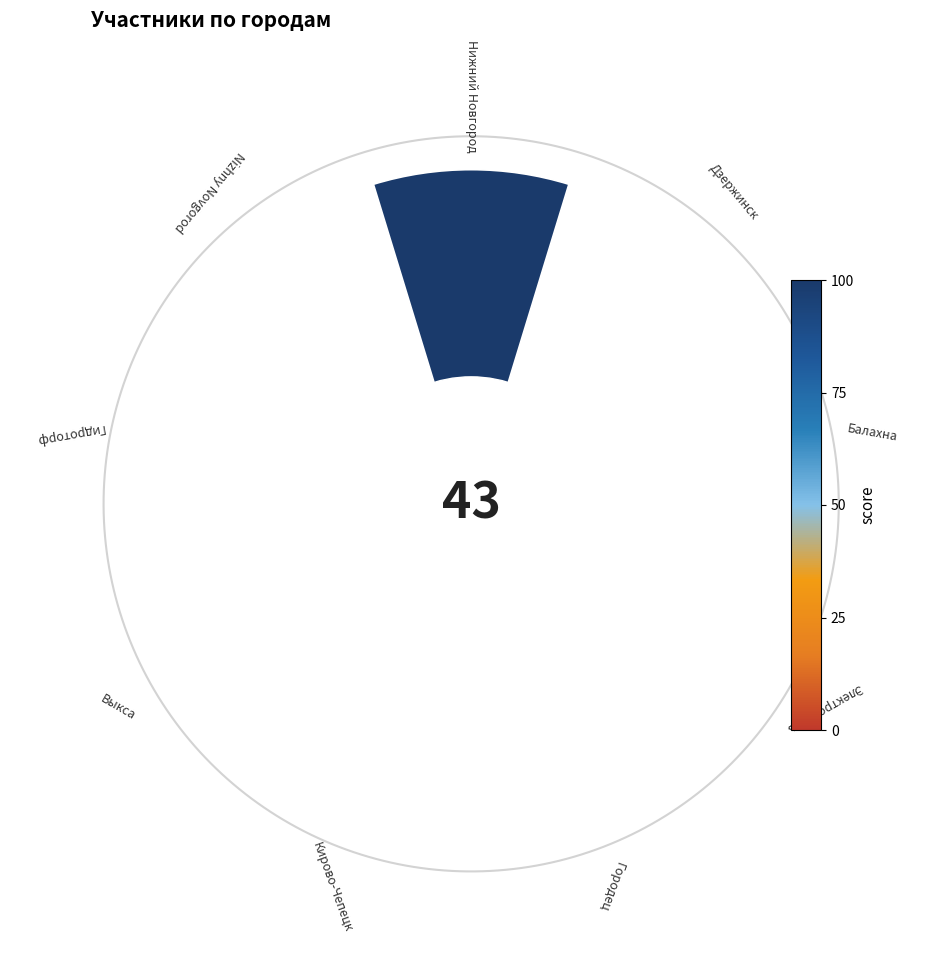

To the nearest percent, what is the difference between the largest and smallest slice percentages?

72%